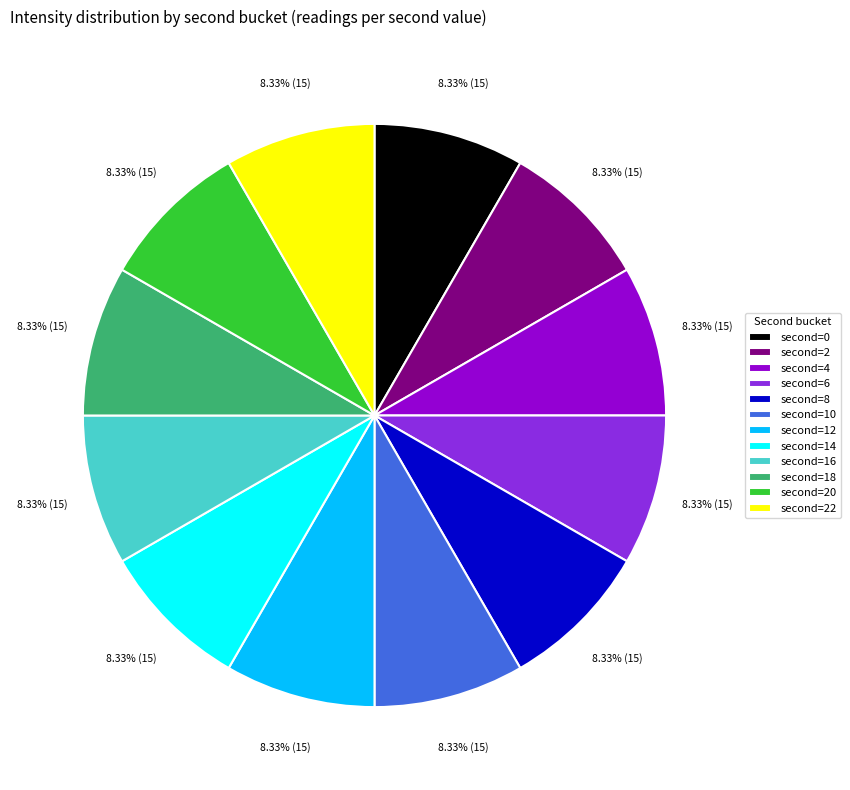

Does any single category account for the majority?

No